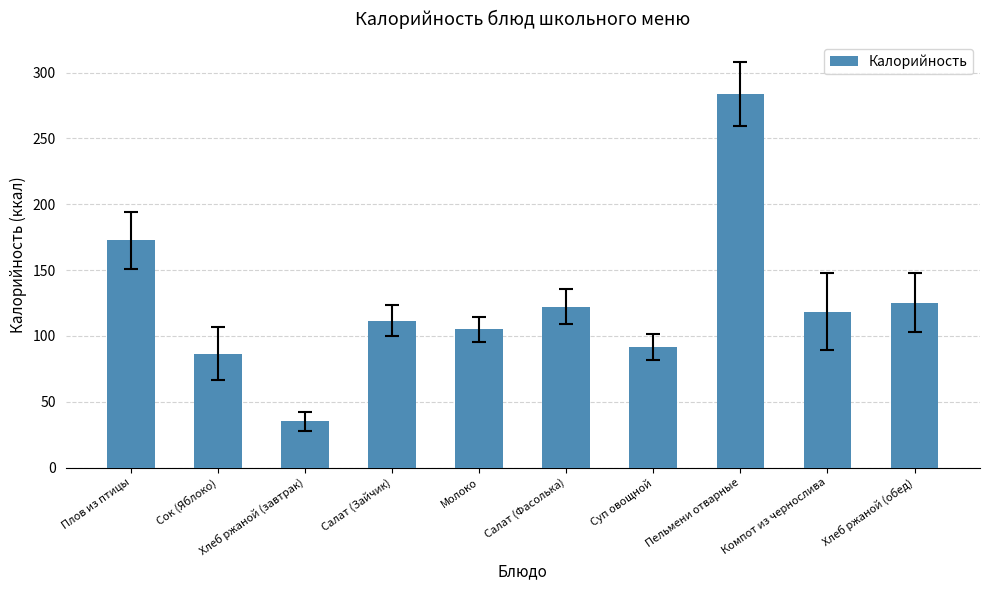

Approximately how many times larger is the value at Пельмени отварные compared to Суп овощной?

3.1